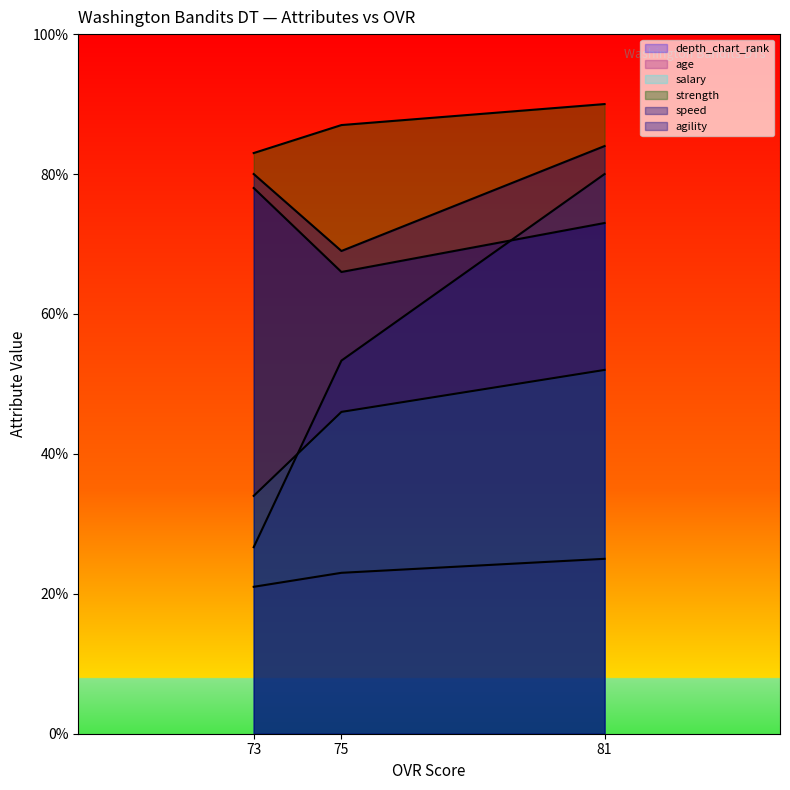

Which has a higher value, 81 or 75?

81